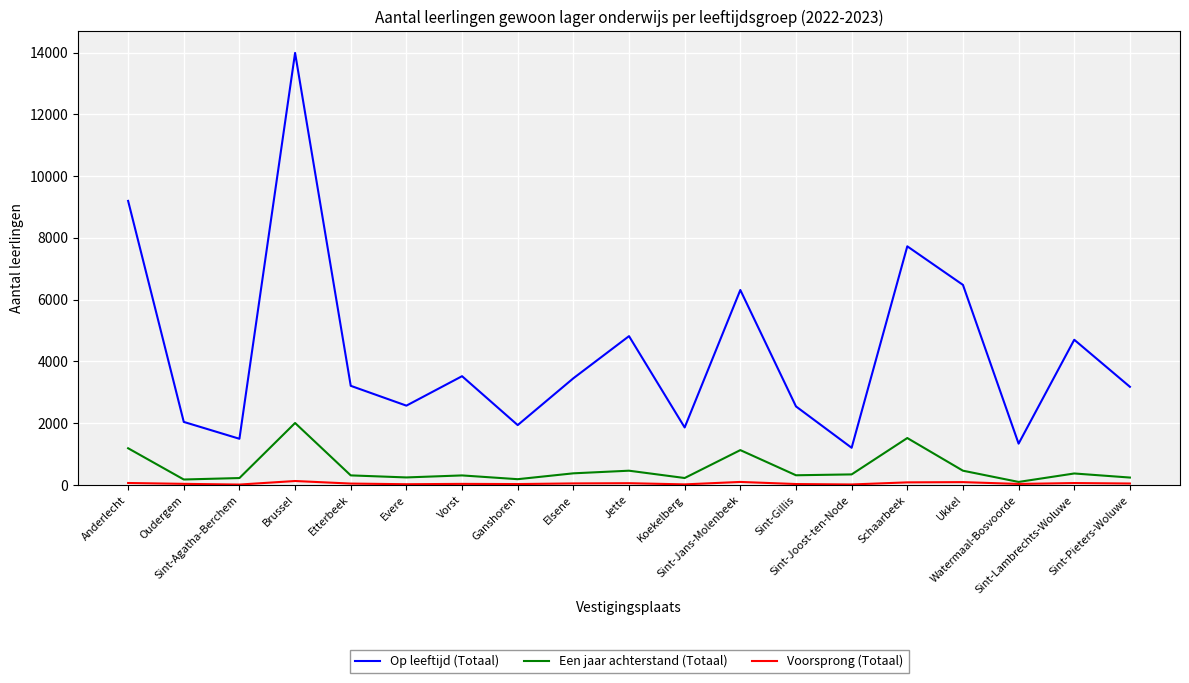

What is the maximum value shown in the chart?

13987